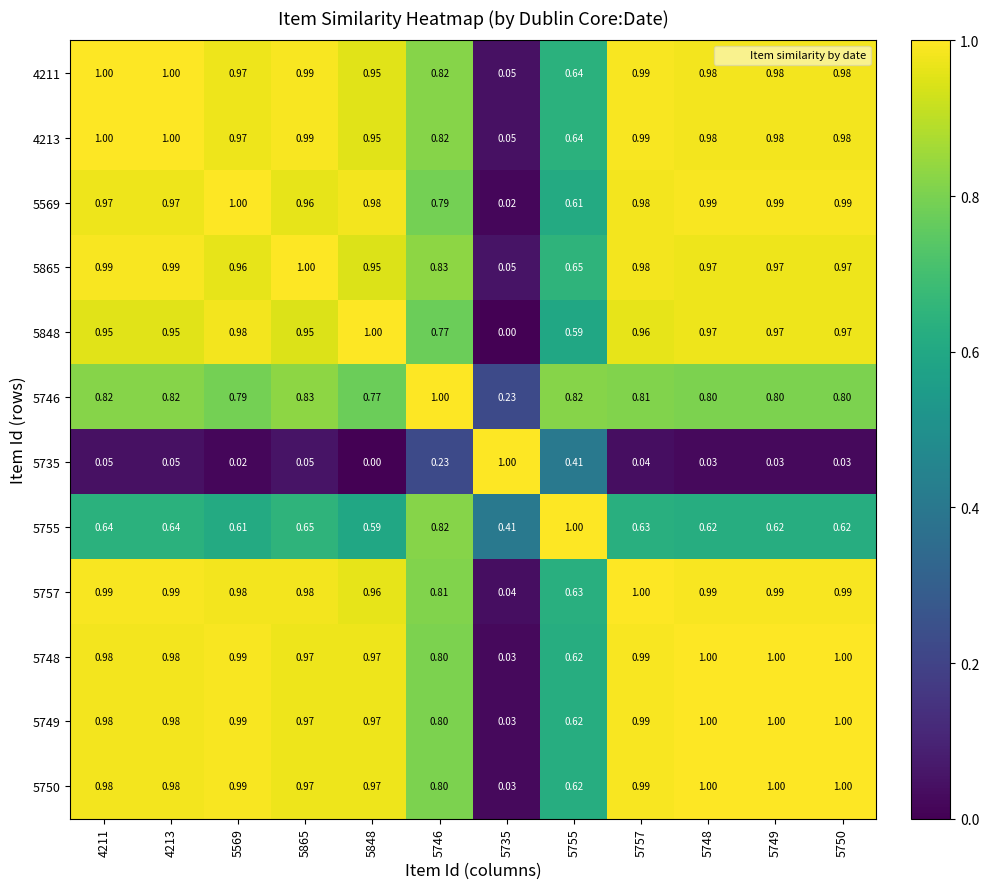

Is the value of 5757 at 5755 greater than the value of 5569 at 4211?

No